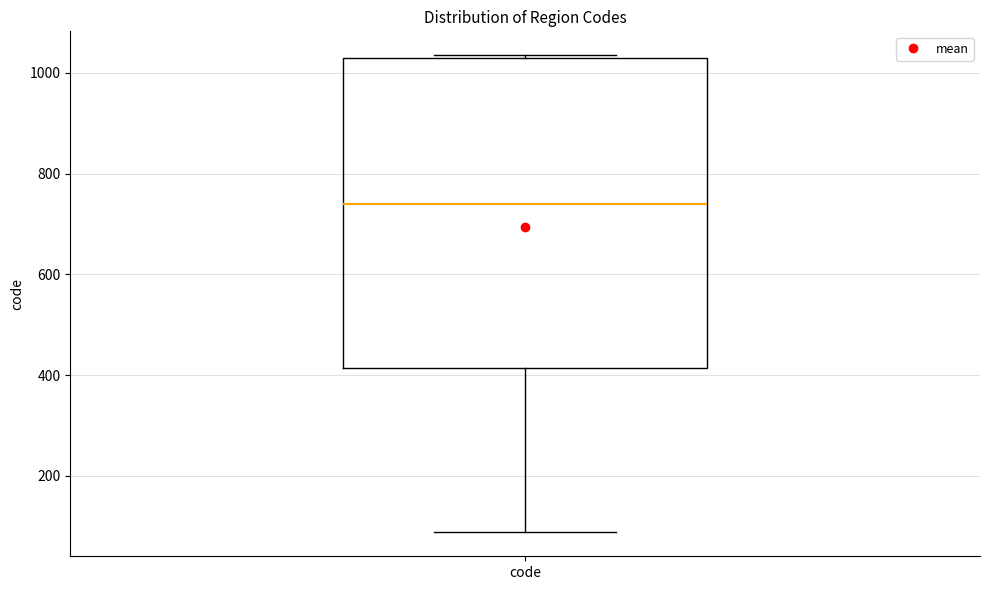

Where does the lower whisker of the box for code end on the y-axis? The values are not printed on the chart, so give them approximately, as read against the axis.

80